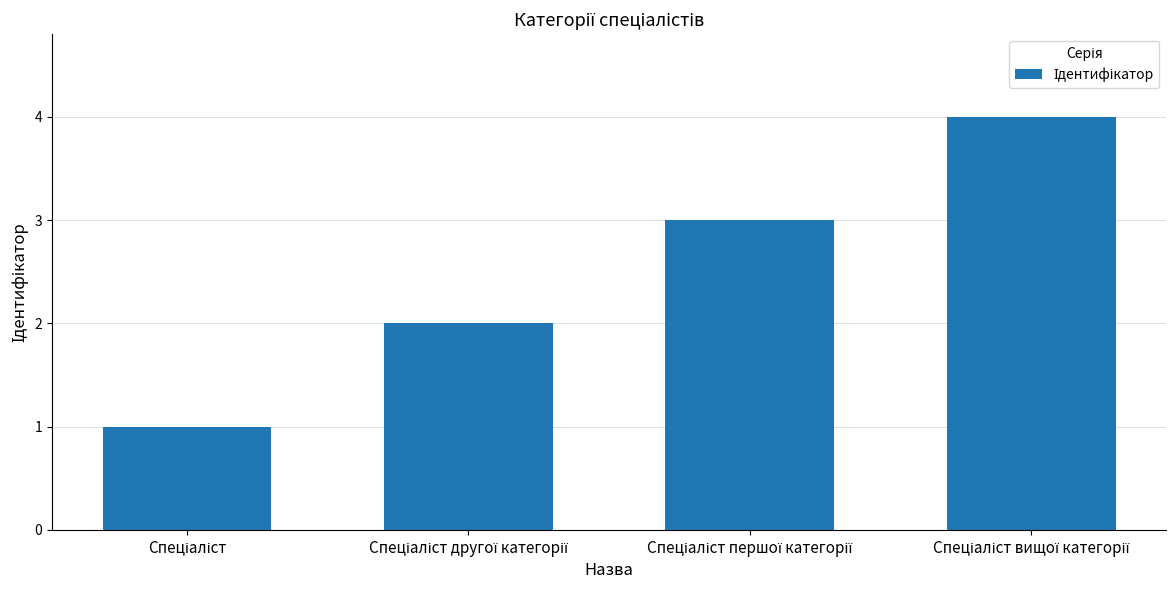

Does the chart contain stacked bars?

No